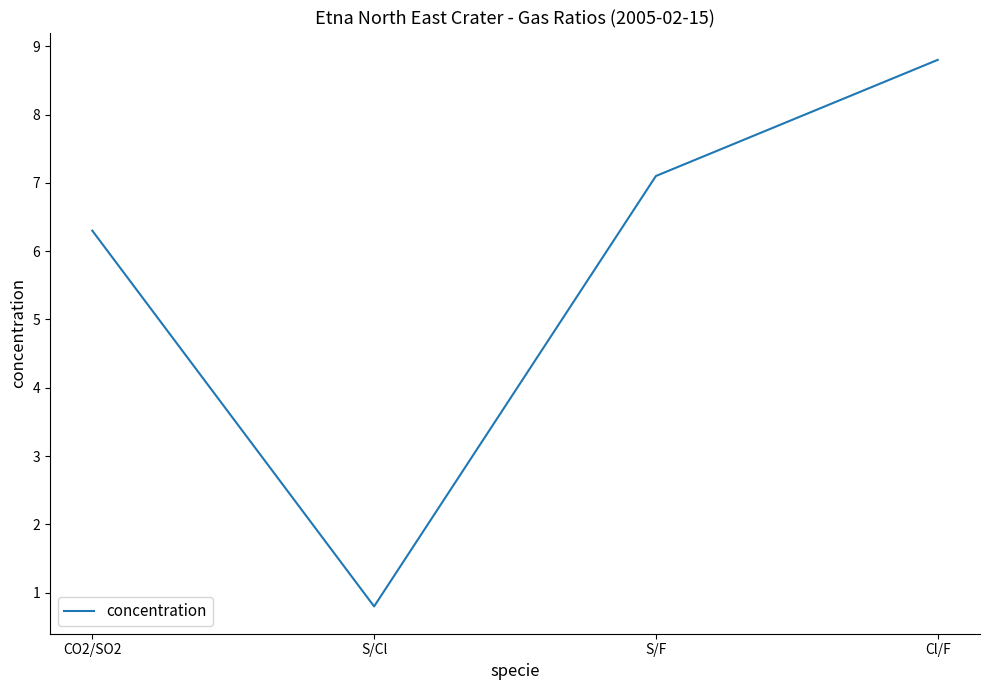

True or false: there are more than 0 points higher than both neighbors.

False